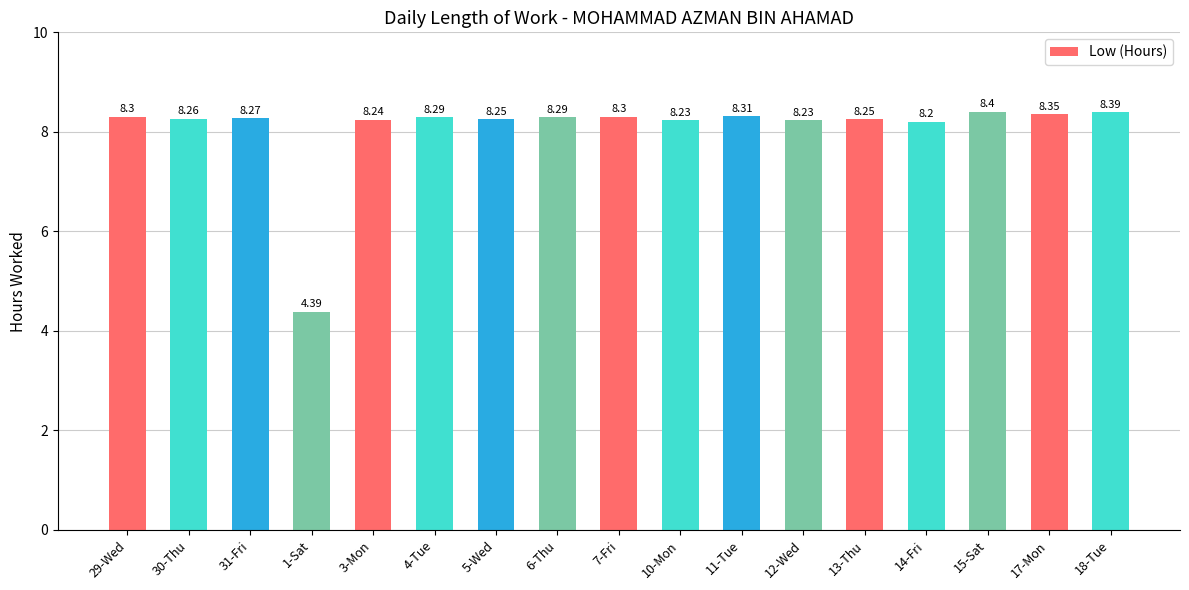

Which has a higher value, 1-Sat or 6-Thu?

6-Thu